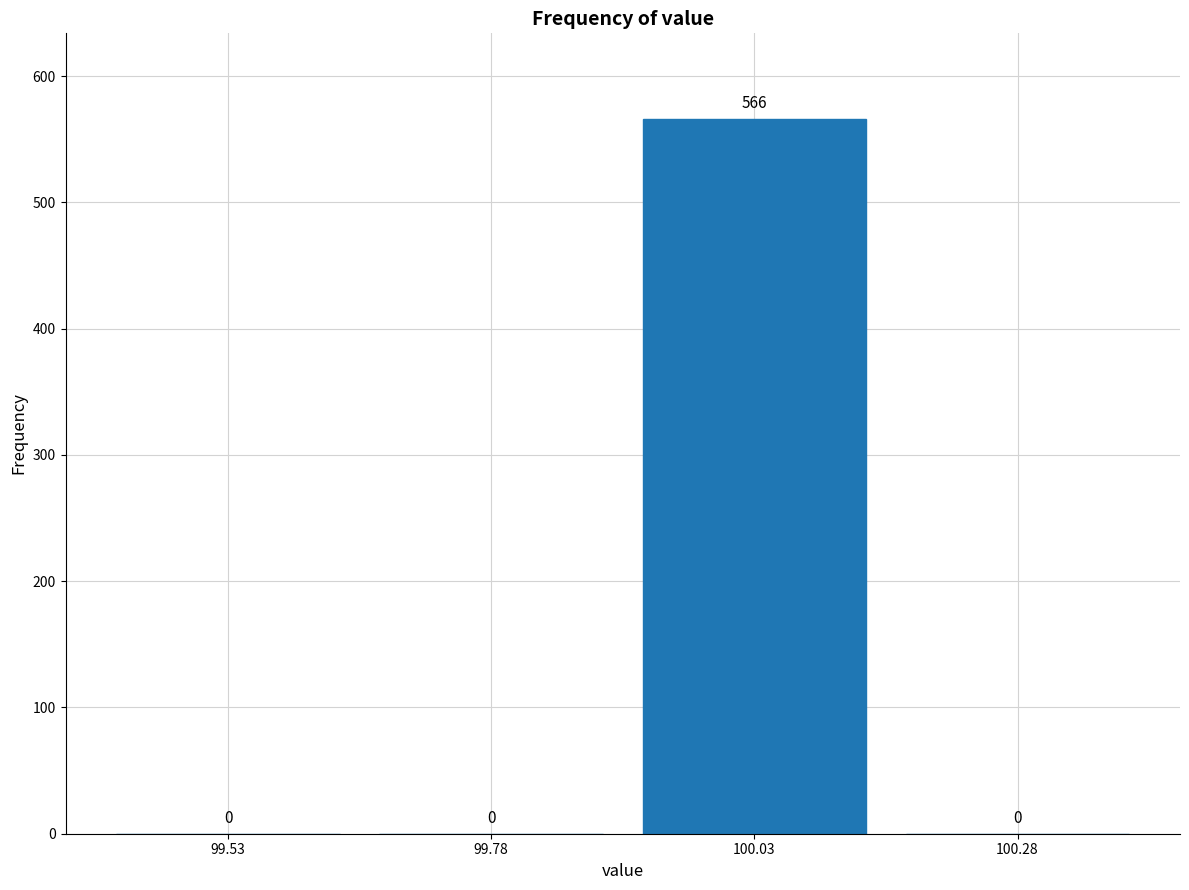

How tall is the bar that spans 99.90 to 100.15 on the x-axis?

566